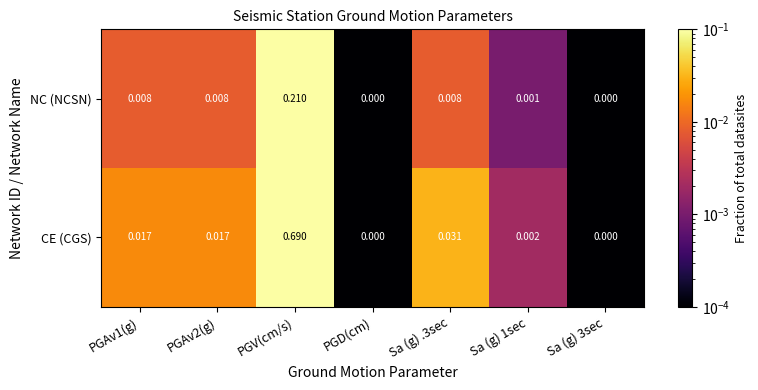

Which series has the largest range (max minus min)?

CE (CGS)